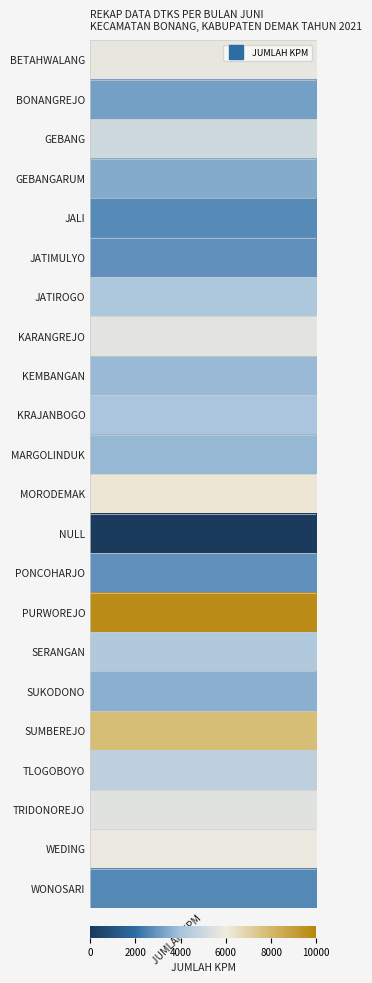

True or false: the data shows 2676 at JALI.

True